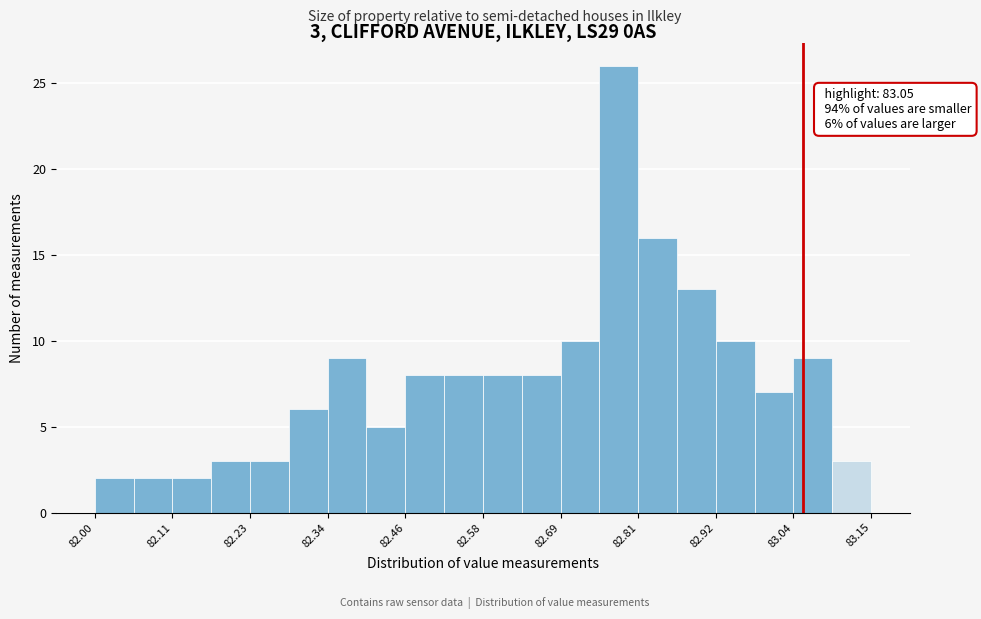

Read against the x-axis, roughly where is the centre of the tallest bar?

82.78